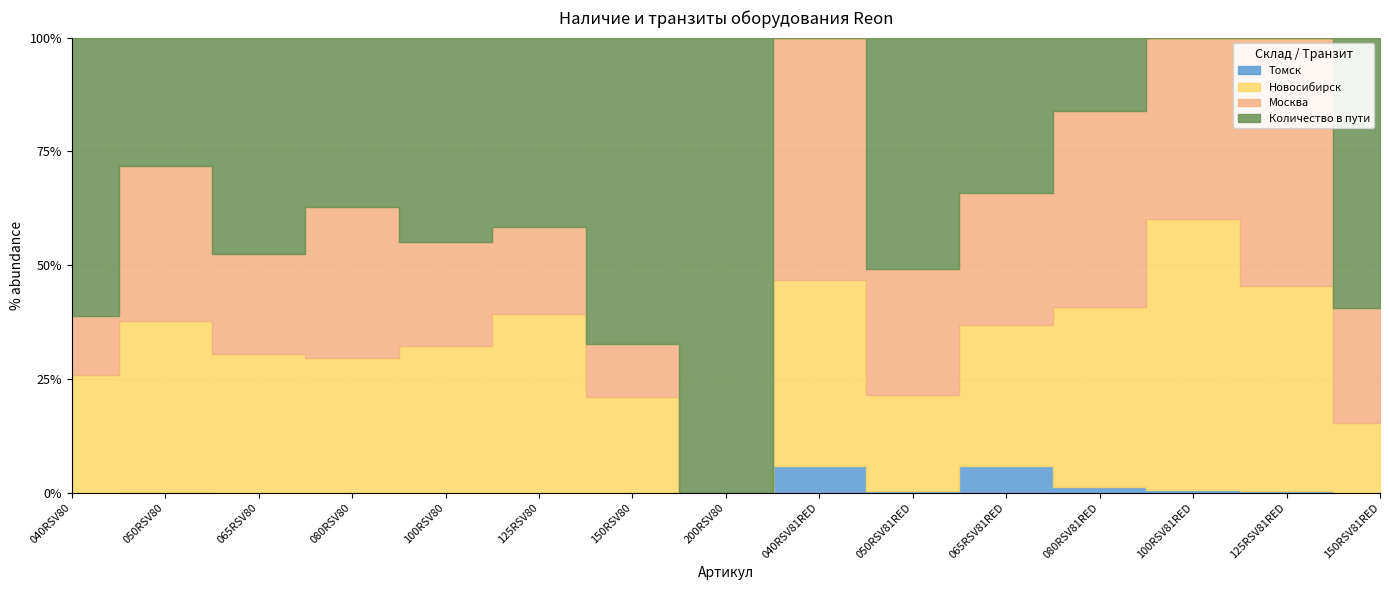

What is the total value across all series at 200RSV80?

185